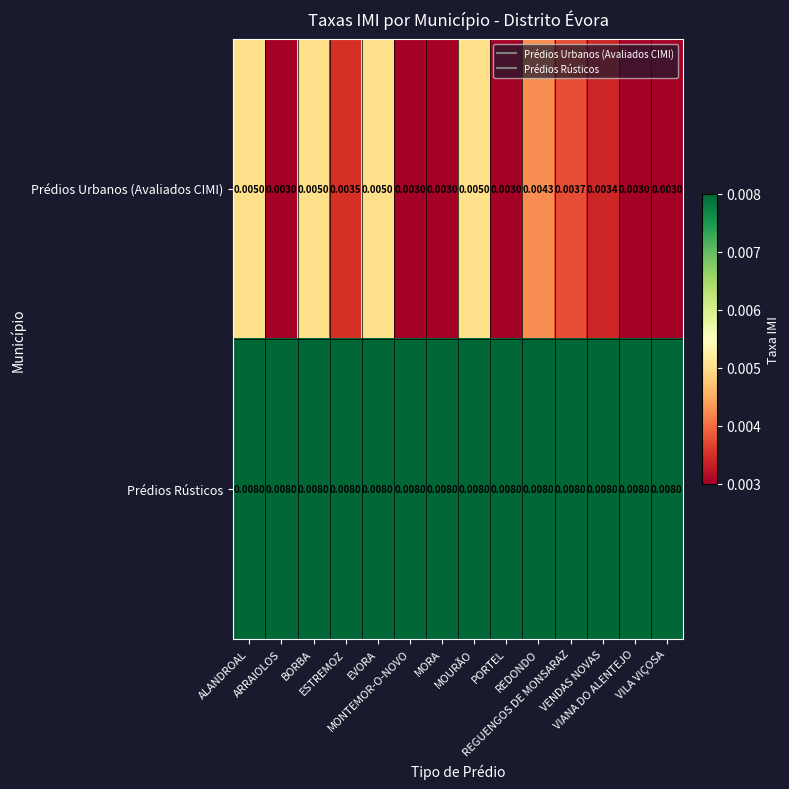

List the series in order of their overall mean, highest first.

Prédios Rústicos, Prédios Urbanos (Avaliados CIMI)